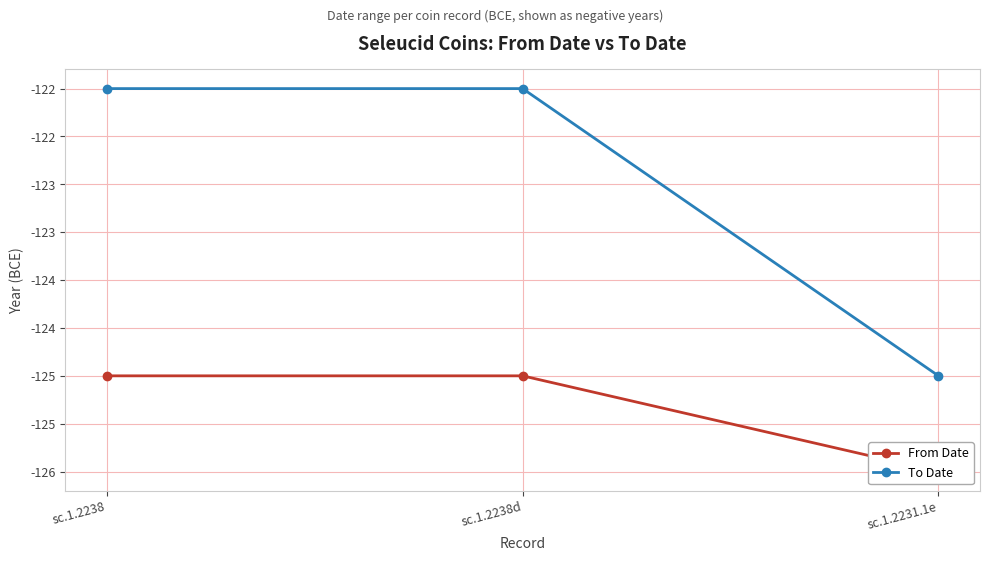

Which category has the lowest value in the To Date series?

sc.1.2231.1e